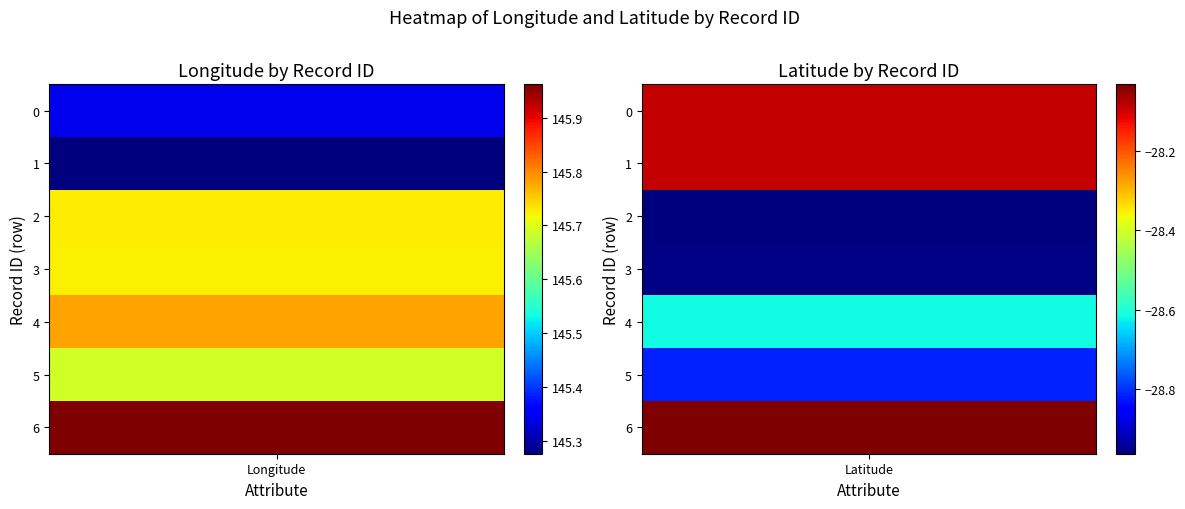

What is the sum of the 1702456 values at 0 and 1?

117.2